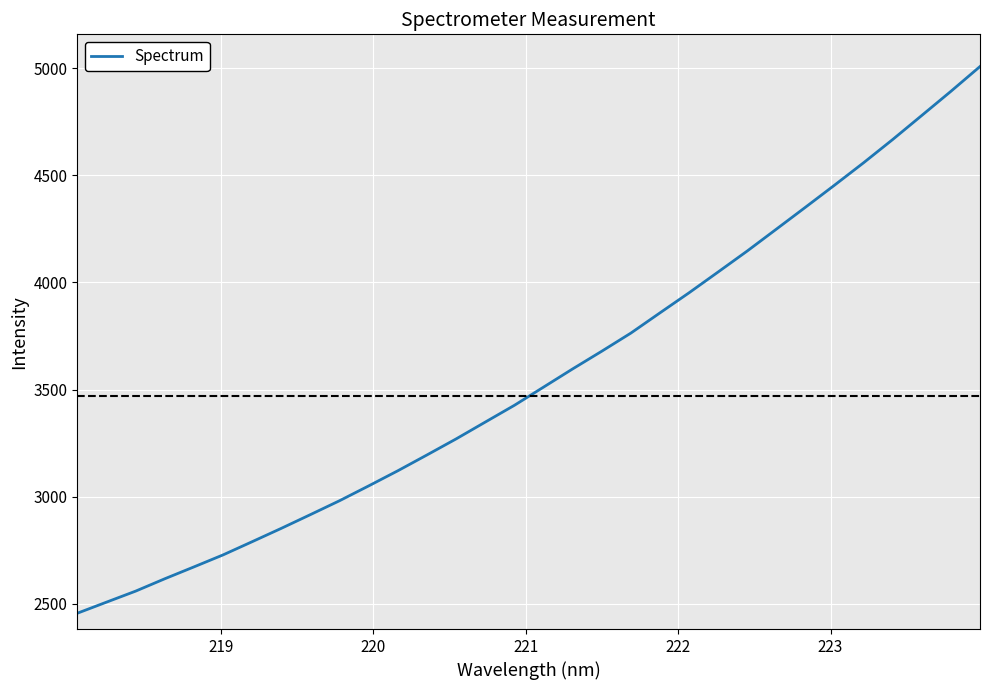

What is the smallest value displayed?

2456.2